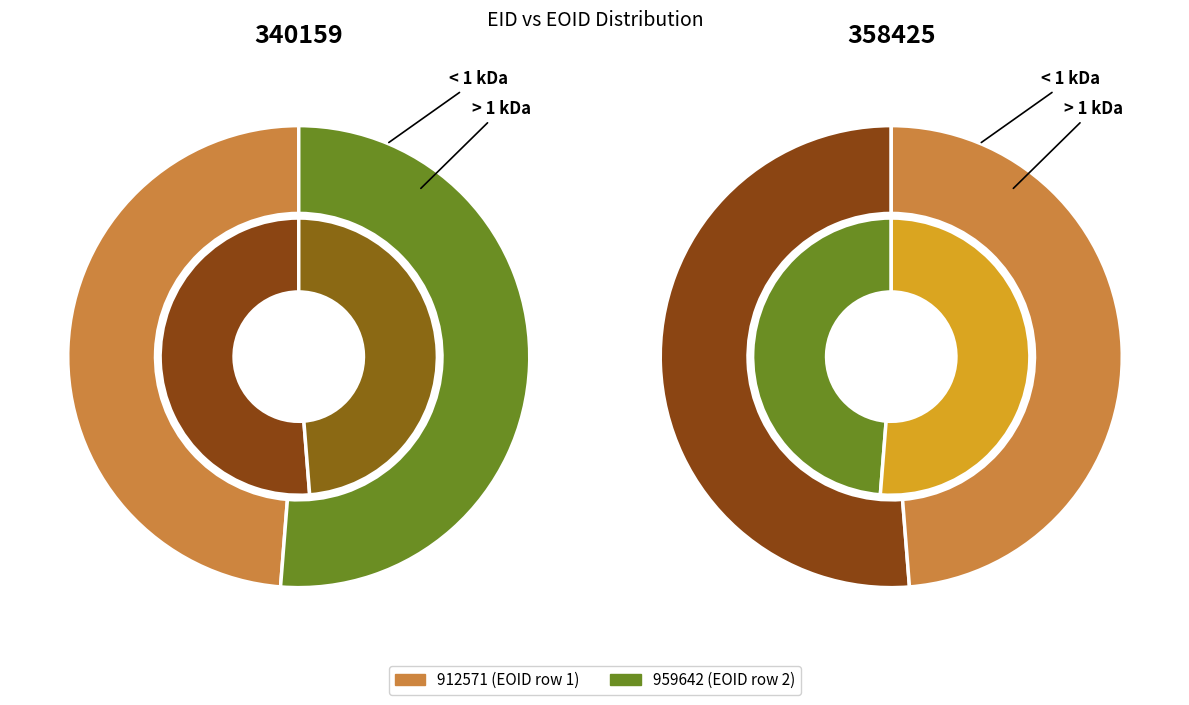

Count the number of slices in the pie.

2